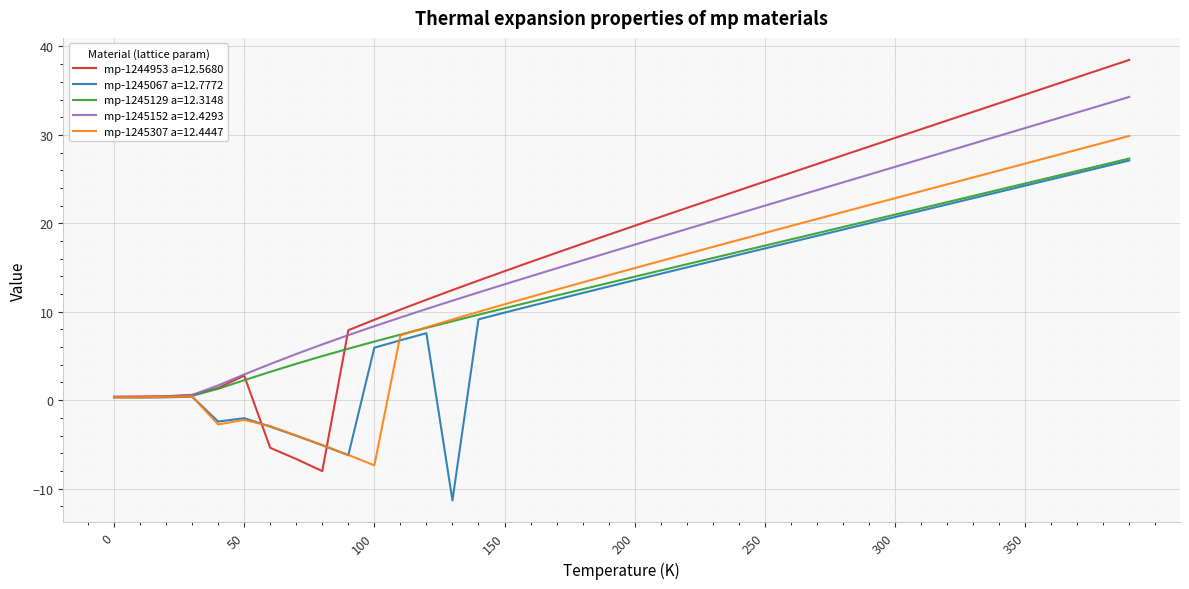

Which series has the largest total across all categories?

mp-1244953 a=12.5680